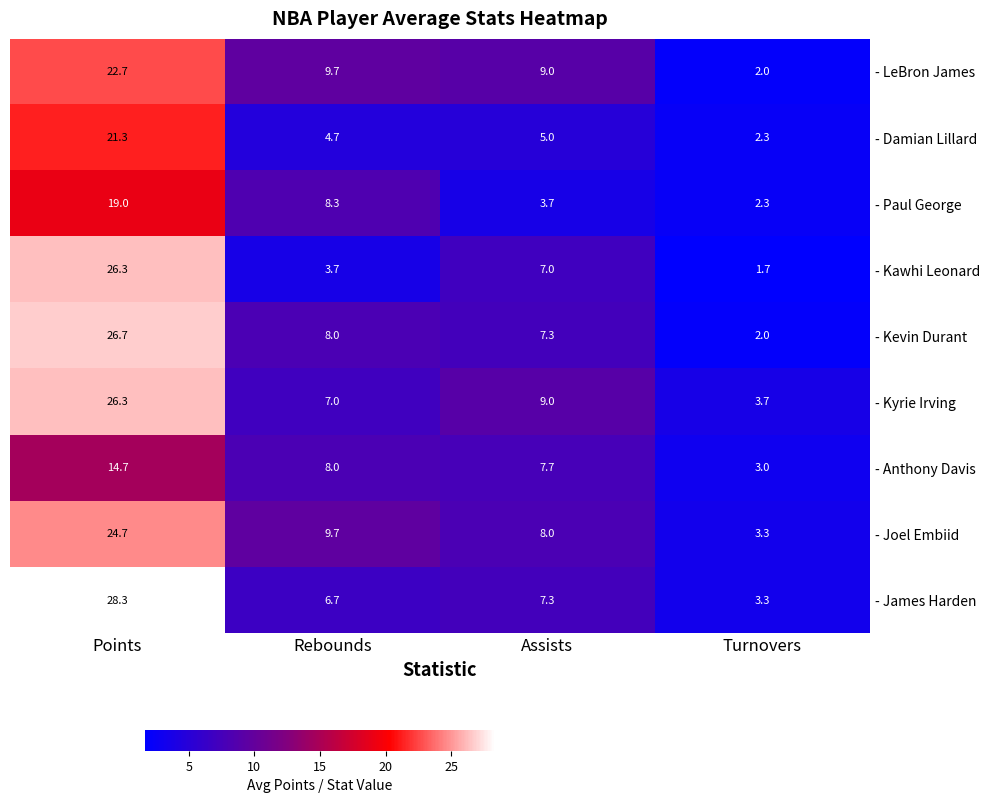

What is the maximum value shown in the chart?

28.3